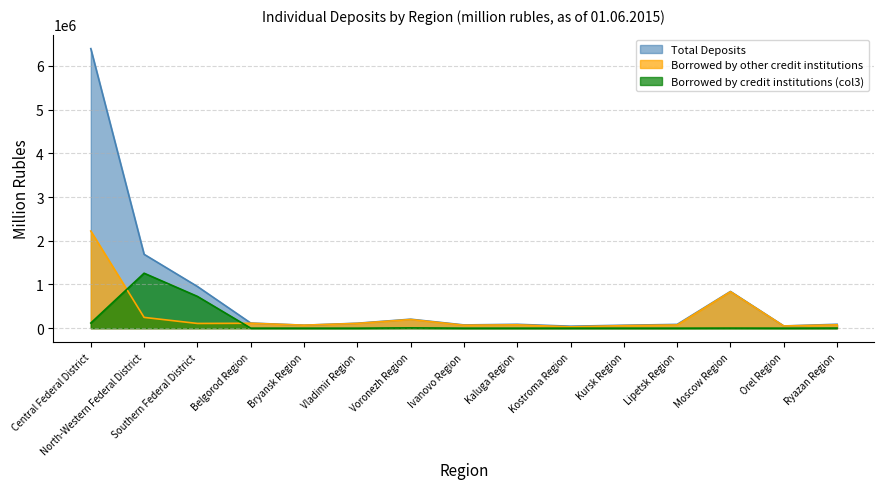

Which series has the largest total across all categories?

Total Deposits